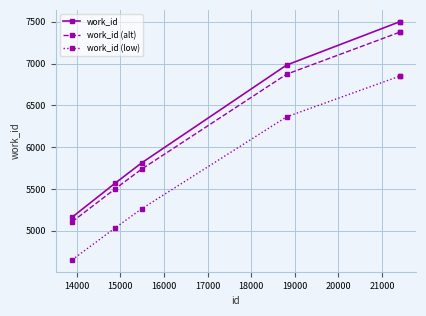

What is the maximum value for work_id?

7499.0